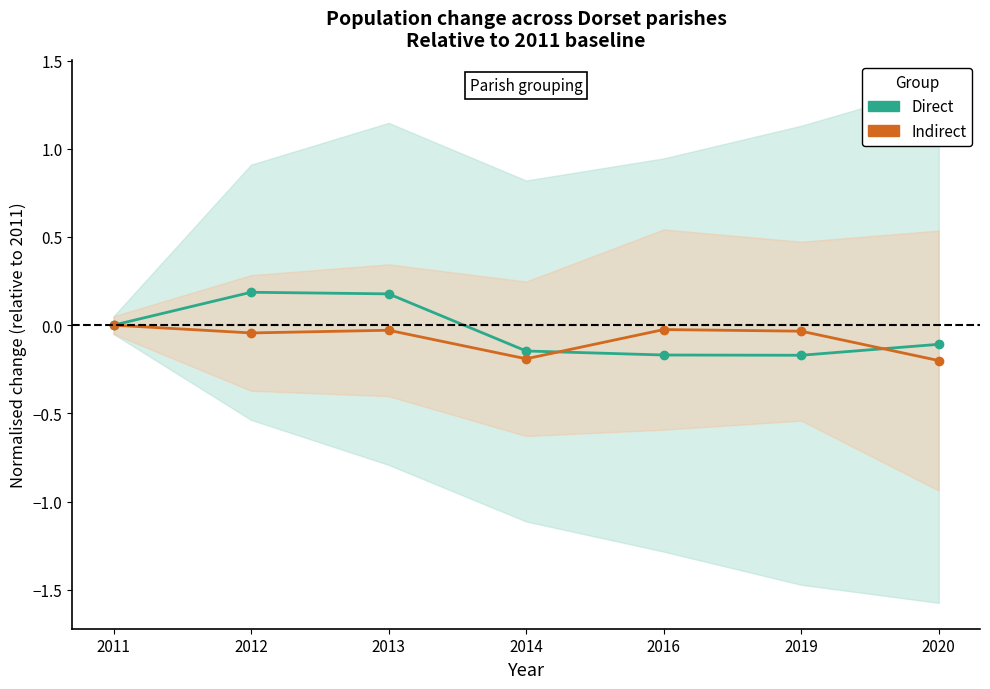

At which category does Direct reach its first local valley?

2019